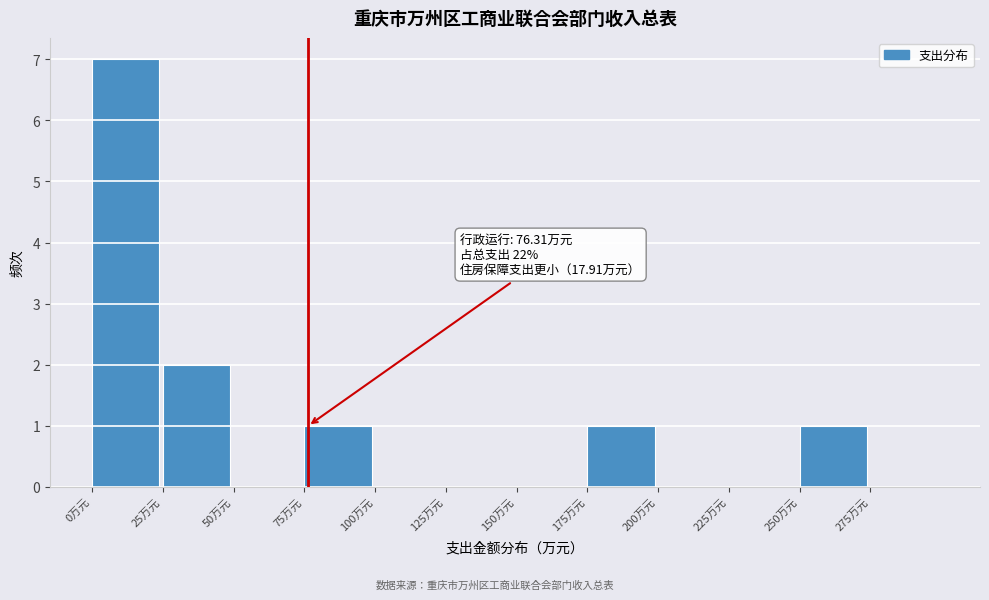

Which range on the x-axis has the tallest bar?

0 to 25